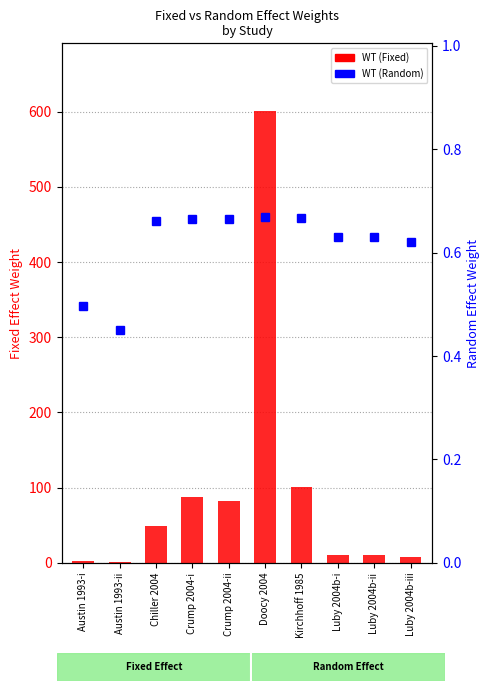

What is the sum of the WT (Random) values at Crump 2004-i and Luby 2004b-ii?

1.3